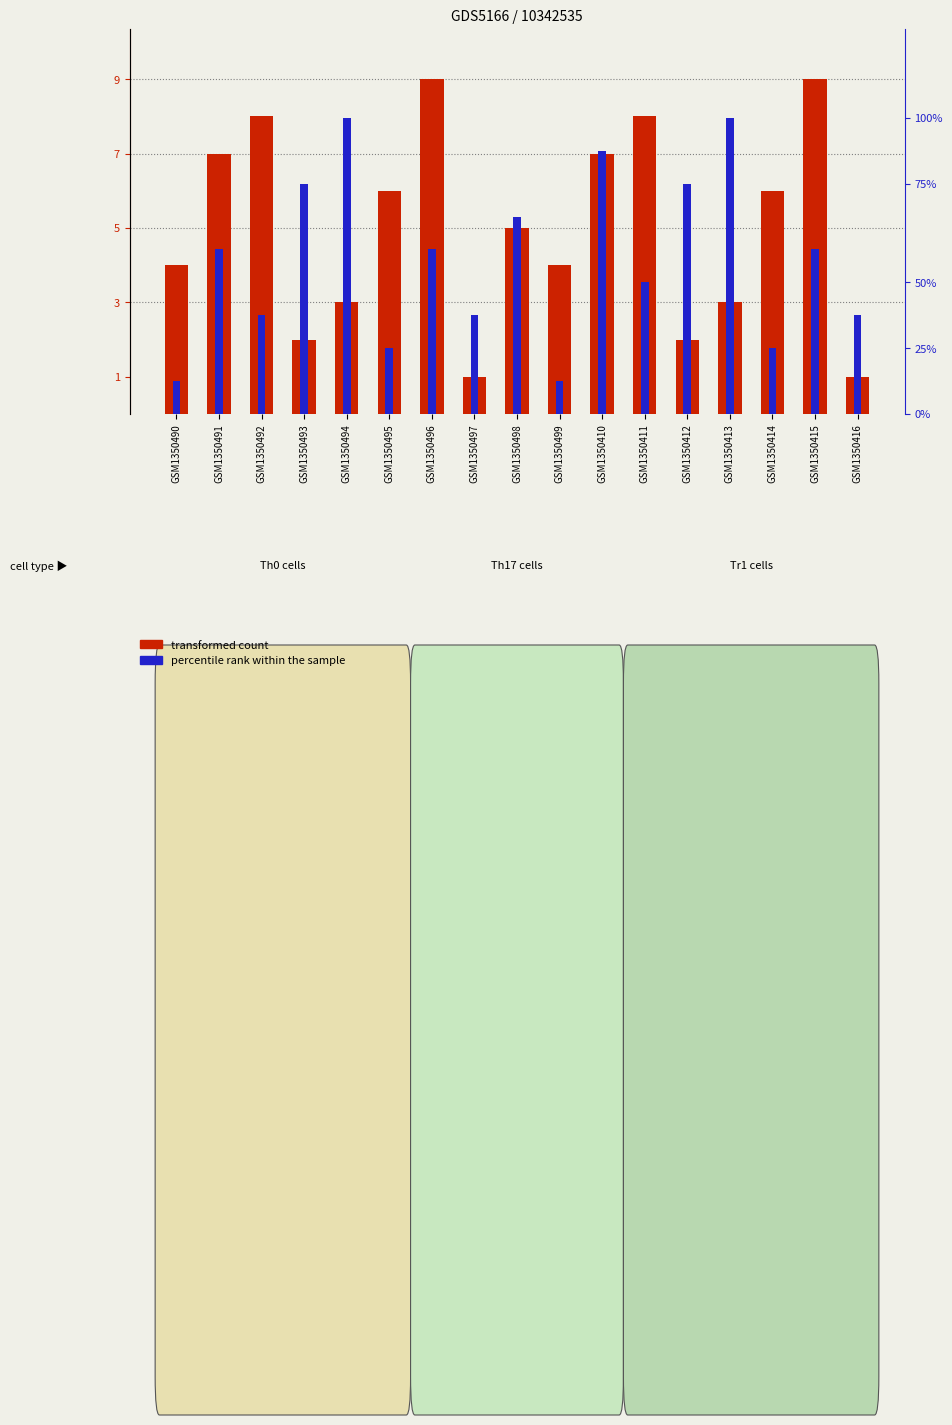

Reading left to right, extract all data points from this chart.

transformed count: GSM1350490=4	GSM1350491=7	GSM1350492=8	GSM1350493=2	GSM1350494=3	GSM1350495=6	GSM1350496=9	GSM1350497=1	GSM1350498=5	GSM1350499=4	GSM1350410=7	GSM1350411=8	GSM1350412=2	GSM1350413=3	GSM1350414=6	GSM1350415=9	GSM1350416=1
percentile rank within the sample: GSM1350490=1	GSM1350491=5	GSM1350492=3	GSM1350493=7	GSM1350494=9	GSM1350495=2	GSM1350496=5	GSM1350497=3	GSM1350498=6	GSM1350499=1	GSM1350410=8	GSM1350411=4	GSM1350412=7	GSM1350413=9	GSM1350414=2	GSM1350415=5	GSM1350416=3